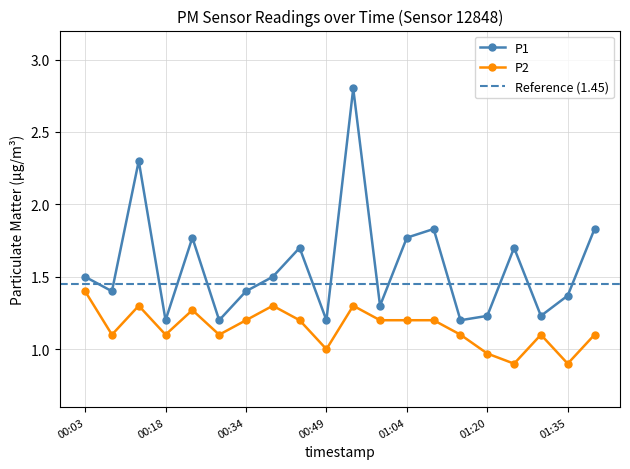

What is the difference between the highest and lowest values at 01:25?

0.8